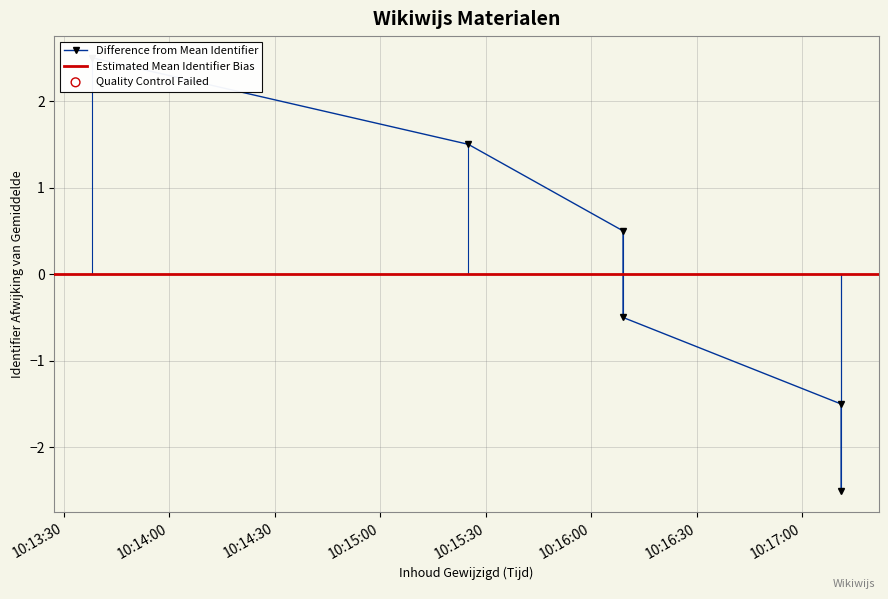

What is the change in value from 2024-01-19 10:17:11 to 2024-01-19 10:16:09?

+3.0